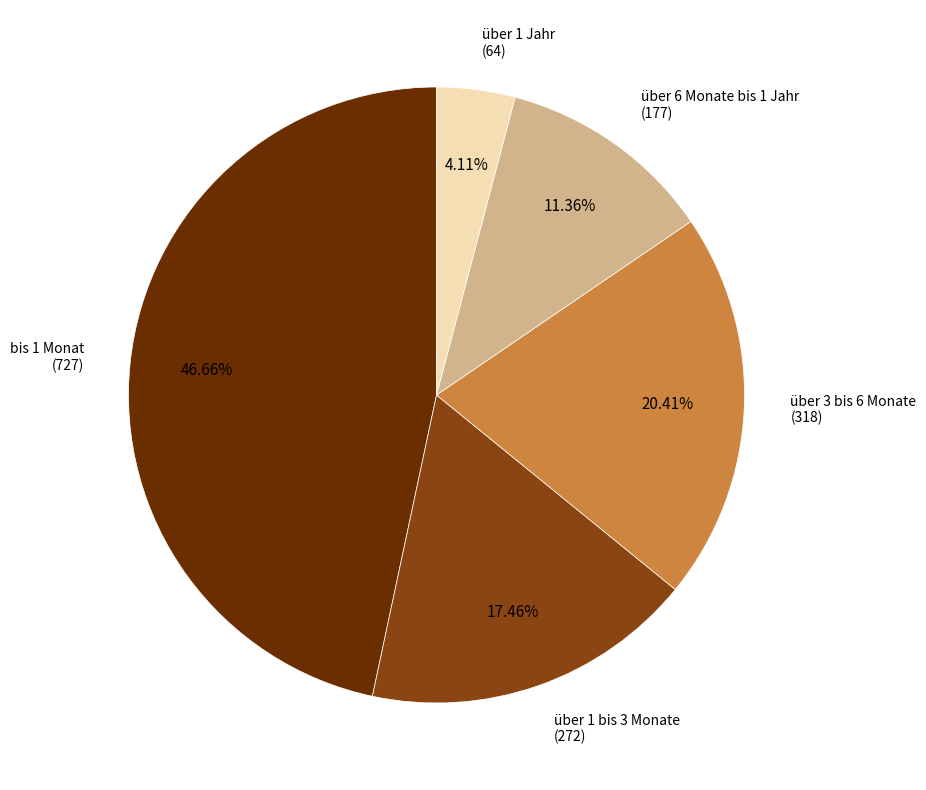

Count the number of slices in the pie.

5